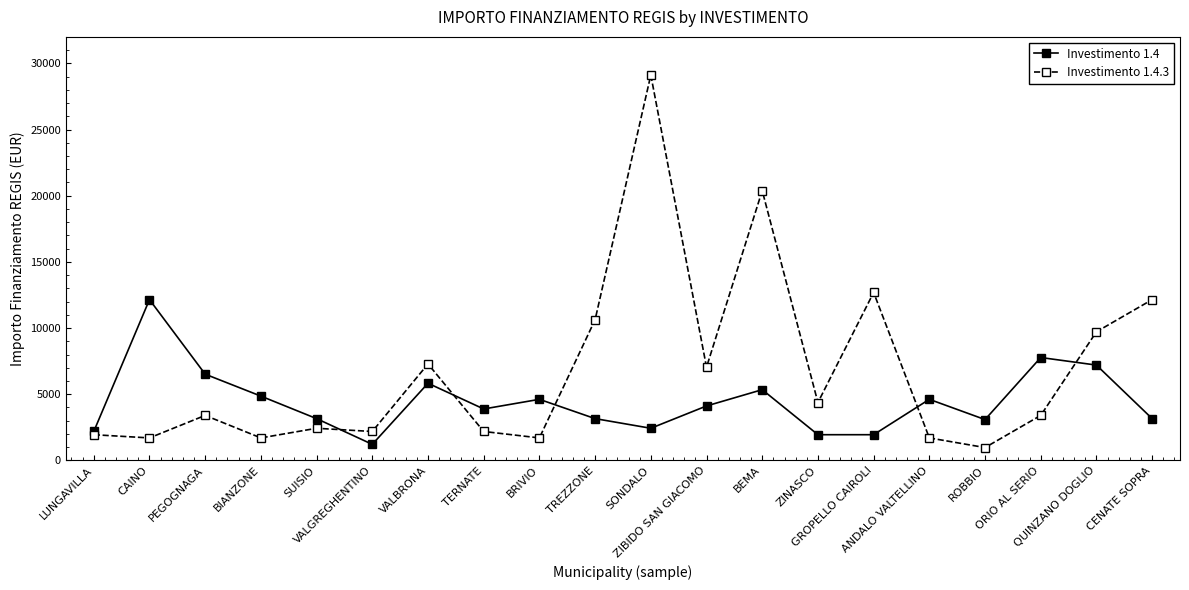

Which series has the largest total across all categories?

Investimento 1.4.3